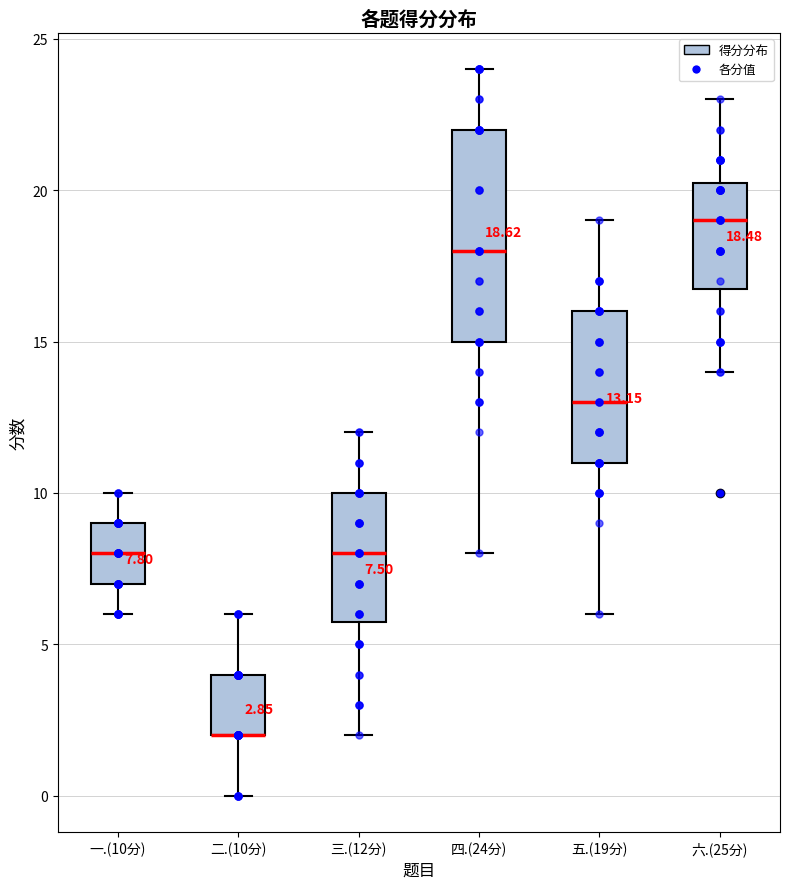

Comparing the boxes themselves (not the whiskers), which one is the tallest?

四.(24分)